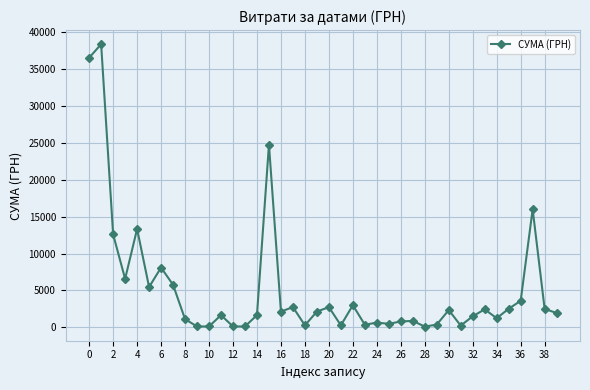

What is the maximum value shown in the chart?

38323.2